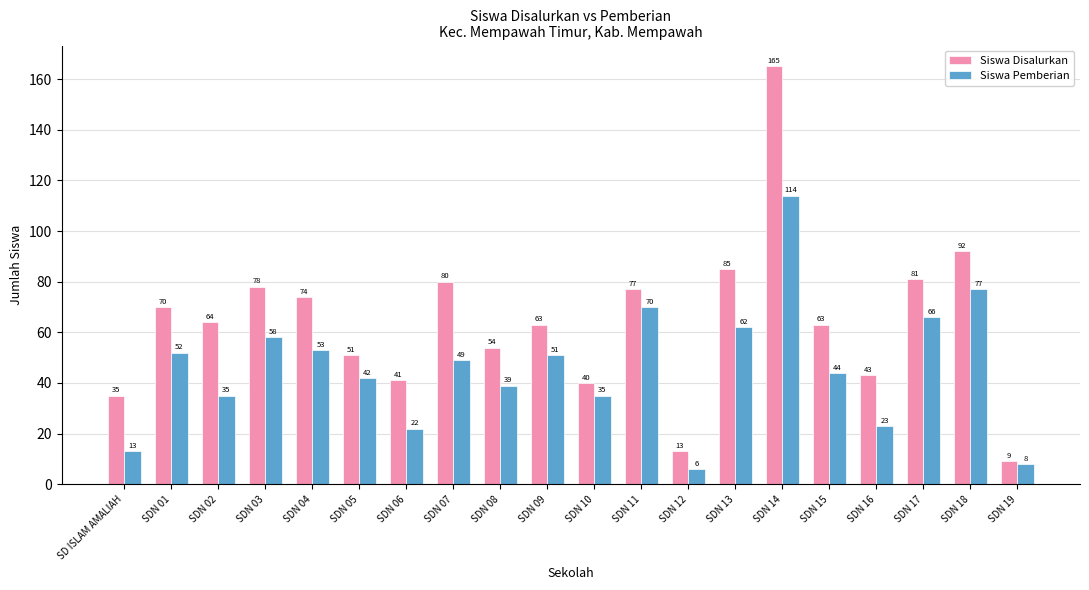

What is the difference between the maximum and minimum values in the Siswa Pemberian series?

108